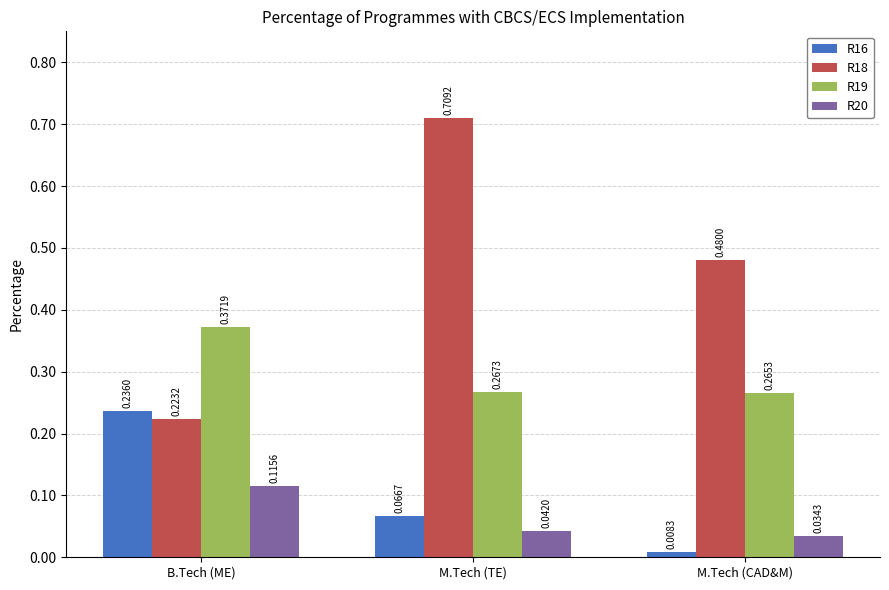

Where is R16 nearest to the value 0?

M.Tech (CAD&M)